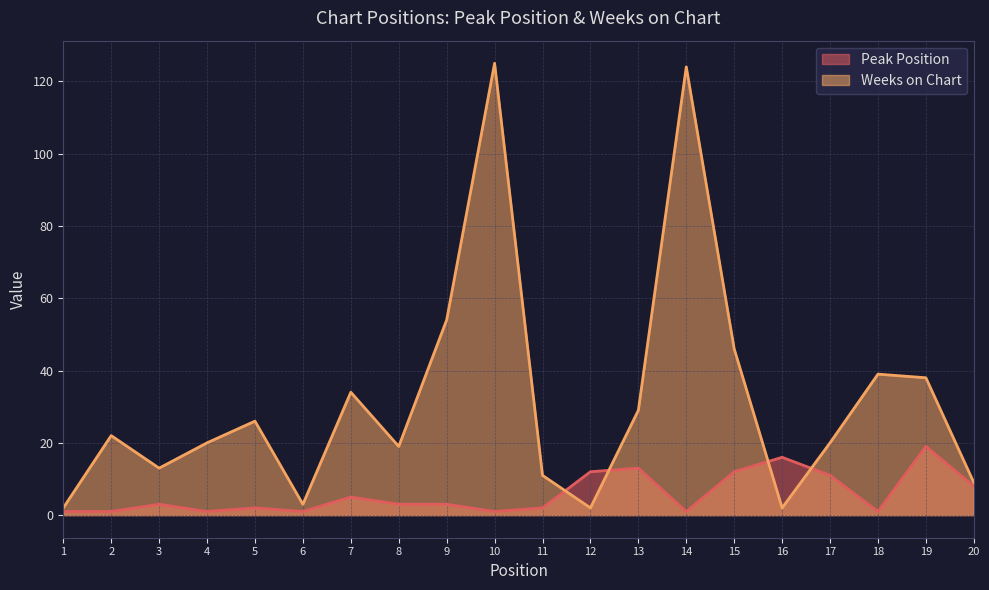

What is the difference between the maximum and minimum values in the Weeks on Chart series?

123